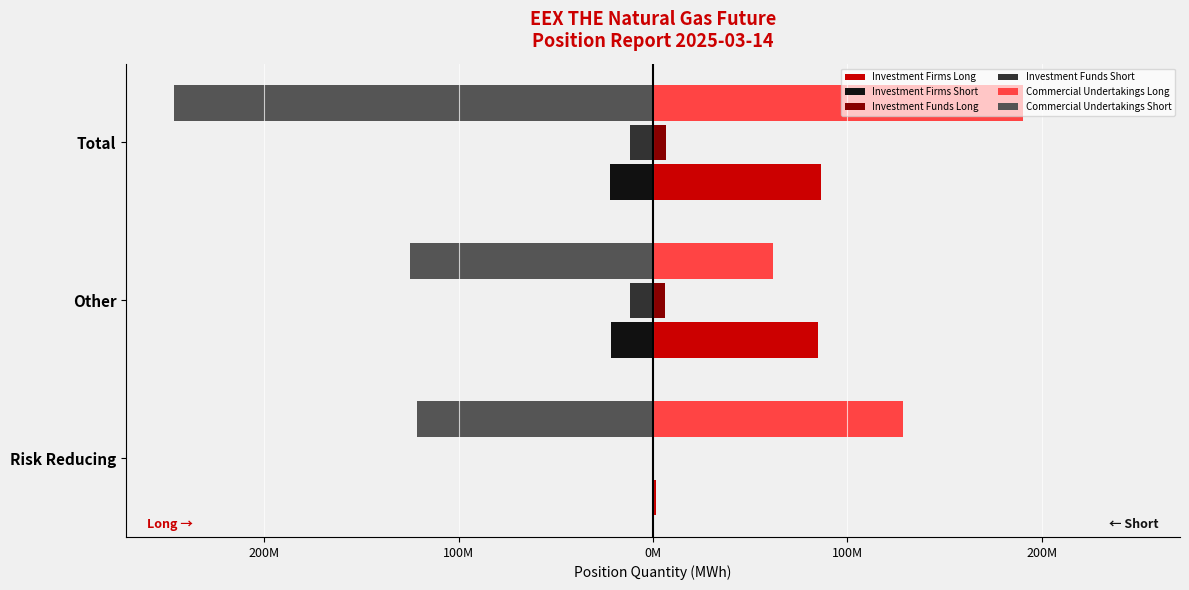

What is the smallest value displayed?

-246390643